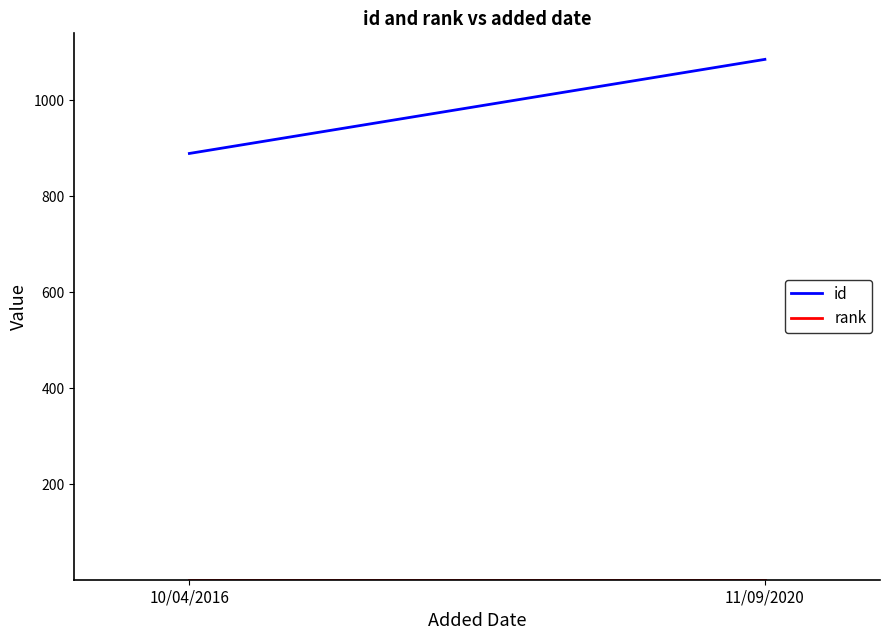

What is the highest value of the rank series?

1